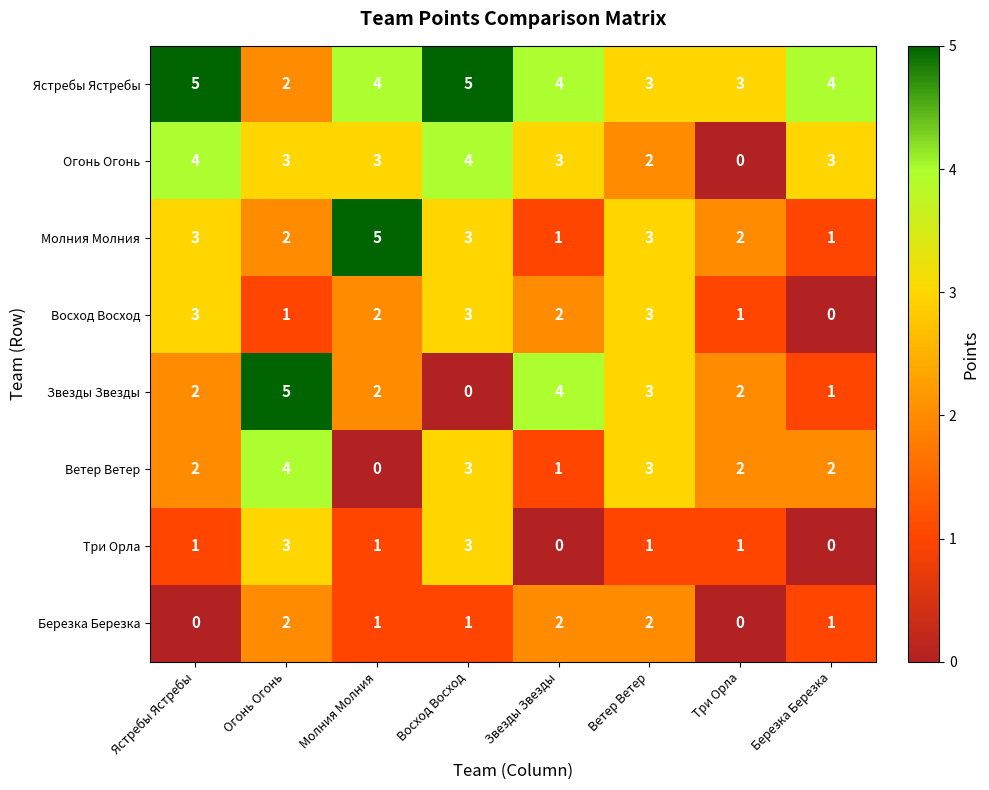

Which series has the widest spread of values?

Звезды Звезды